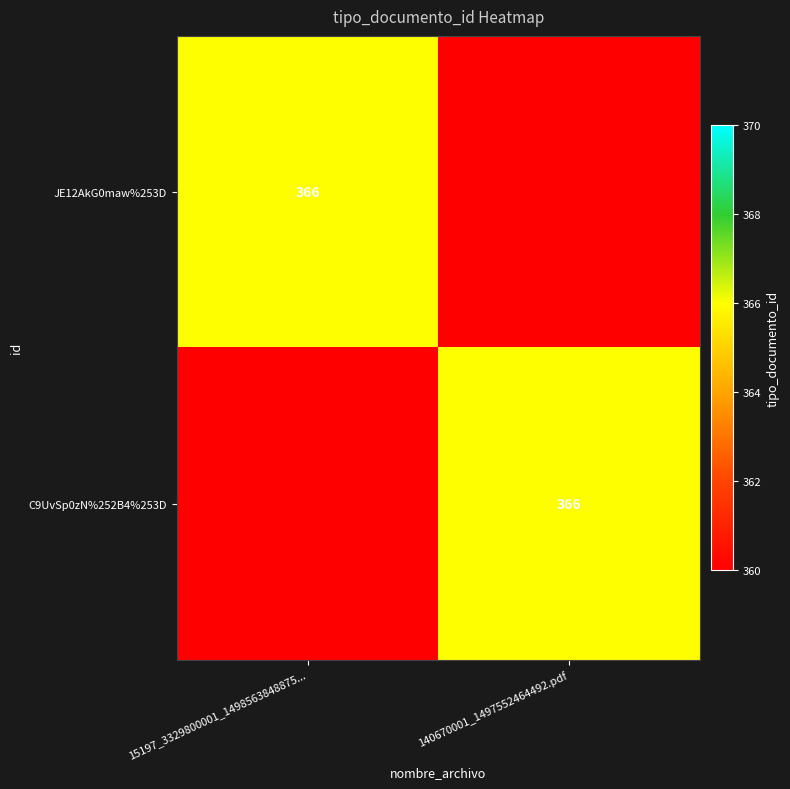

Is it true that JE12AkG0maw%253D equals 203 at 15197_3329800001_1498563848875...?

False